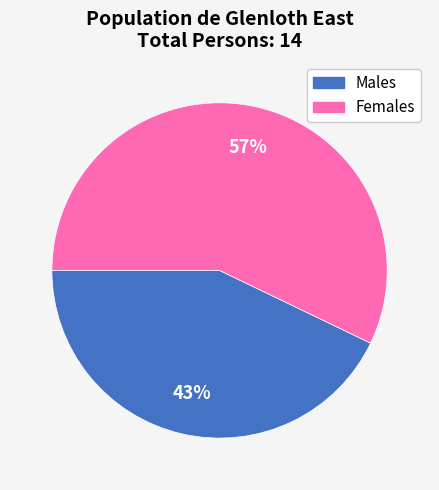

Count the number of slices in the pie.

2